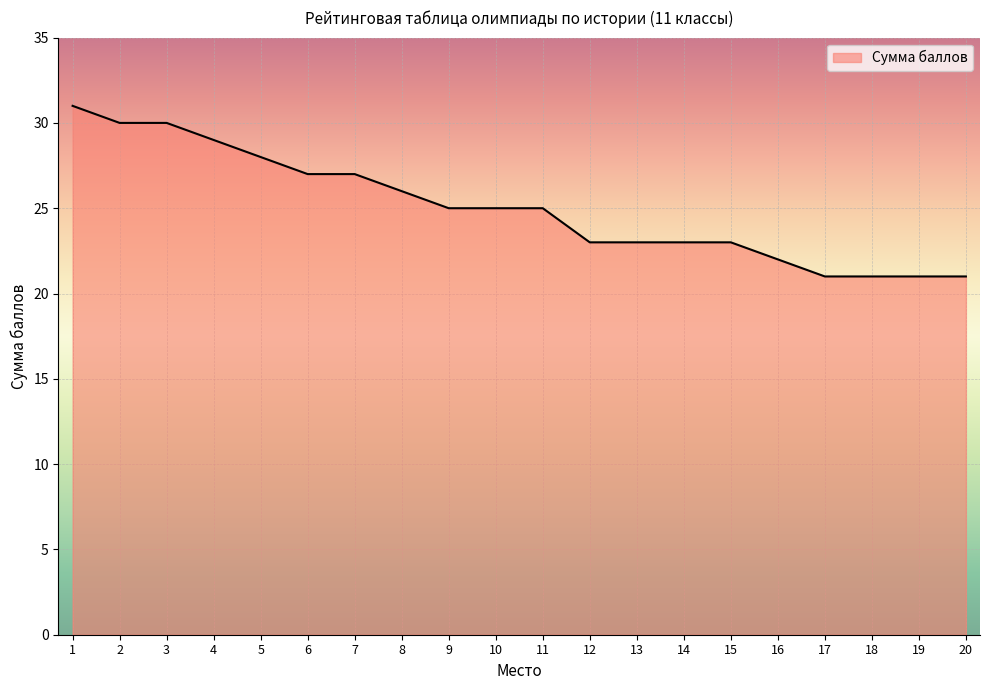

What is the smallest value displayed?

21